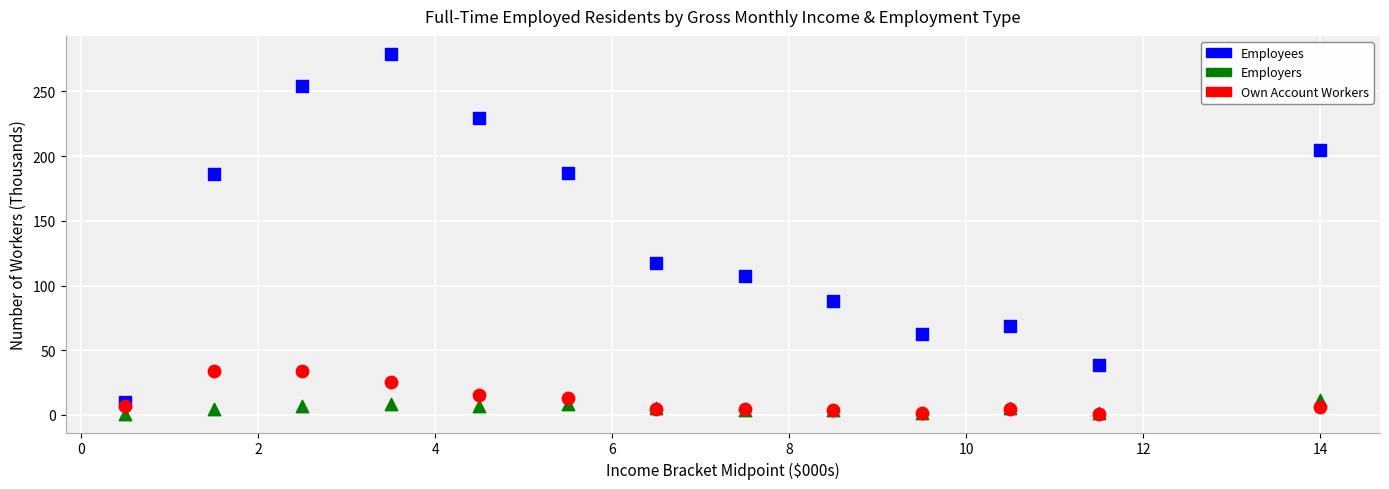

Across all series, what Y value is closest to 139?

117.7